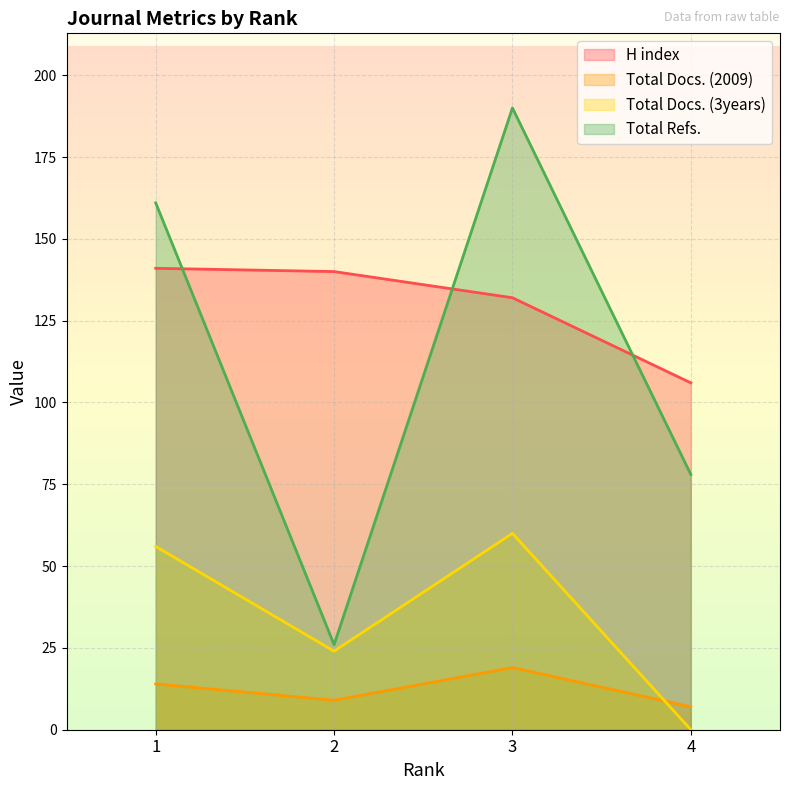

The value of Total Refs. at 2 is 8. True or false?

False